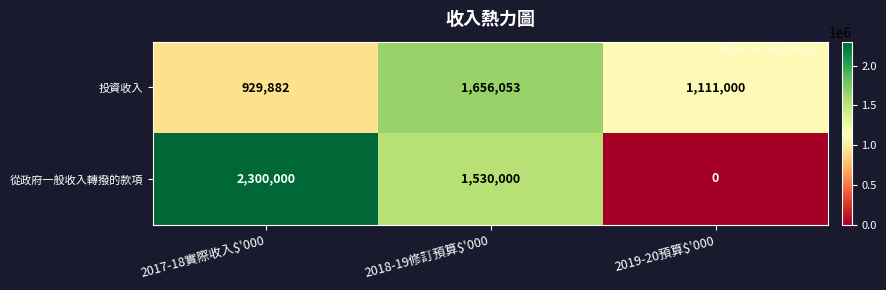

Reading left to right, list all the values displayed in this chart.

投資收入: 929882	1656053	1111000
從政府一般收入轉撥的款項: 2300000	1530000	0